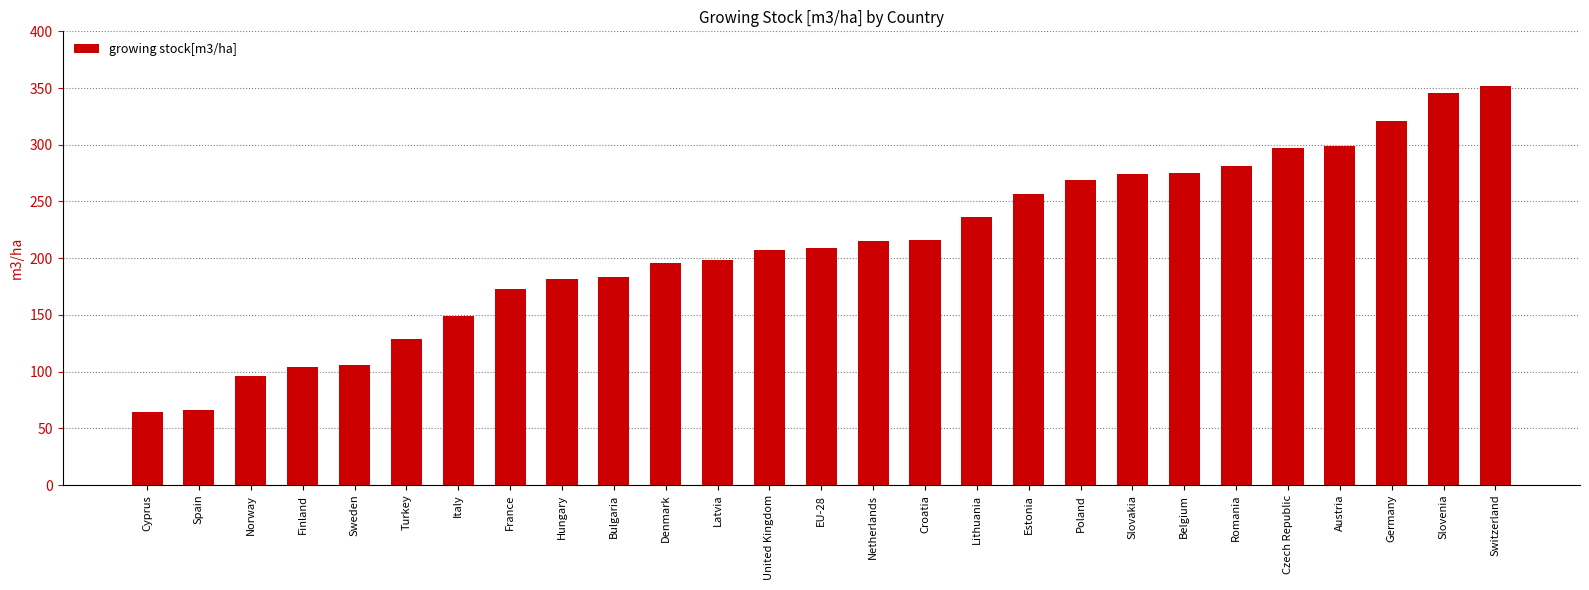

What is the average value?

211.1